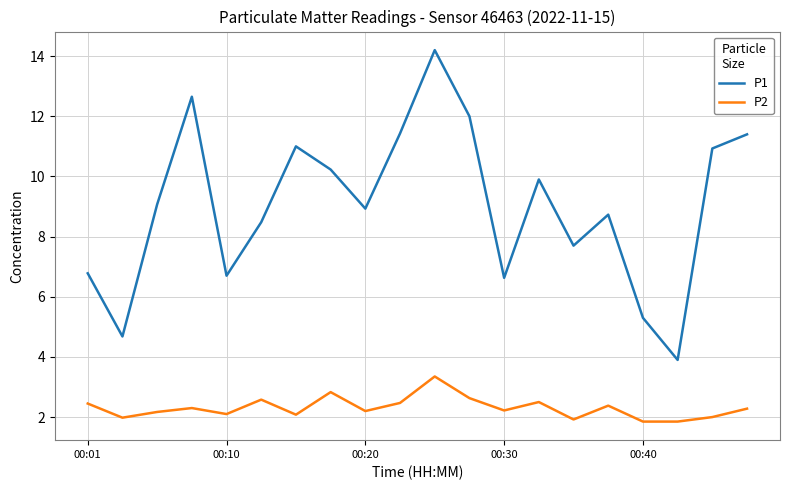

What is the sum of all P2 values?

46.1